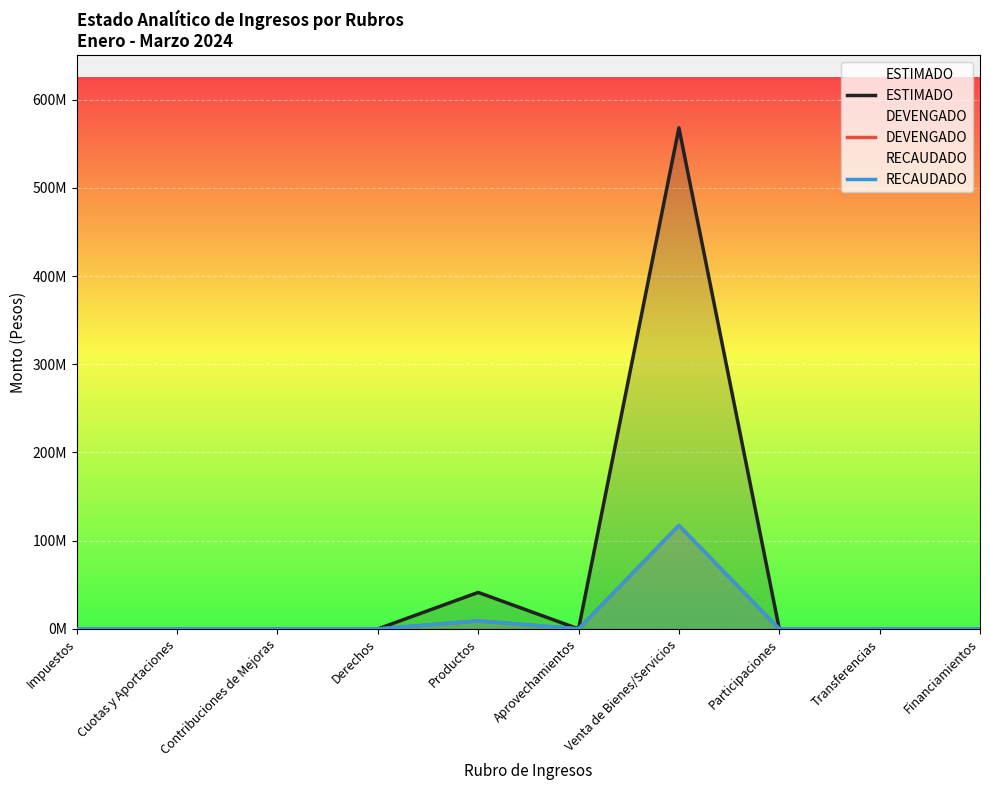

What is the sum of the DEVENGADO values at Transferencias and Productos?

9109813